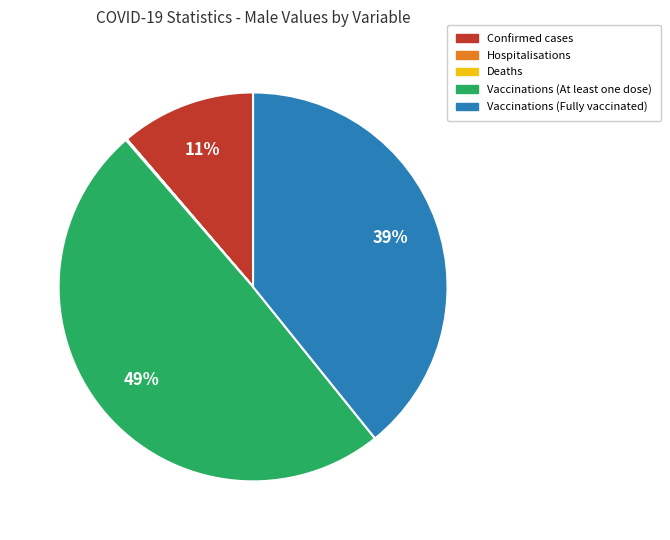

Which category has the biggest portion of the pie?

Vaccinations (At least one dose)